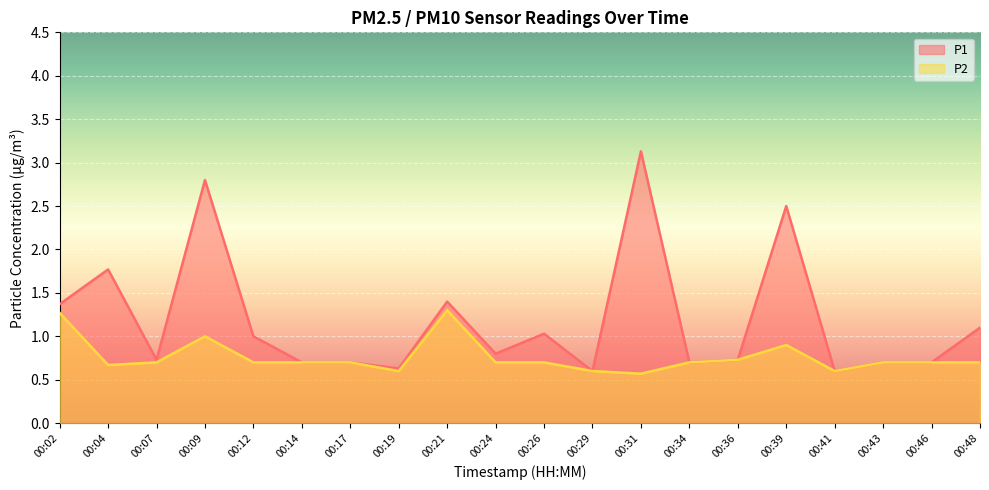

At which label does P1 reach its peak?

00:31